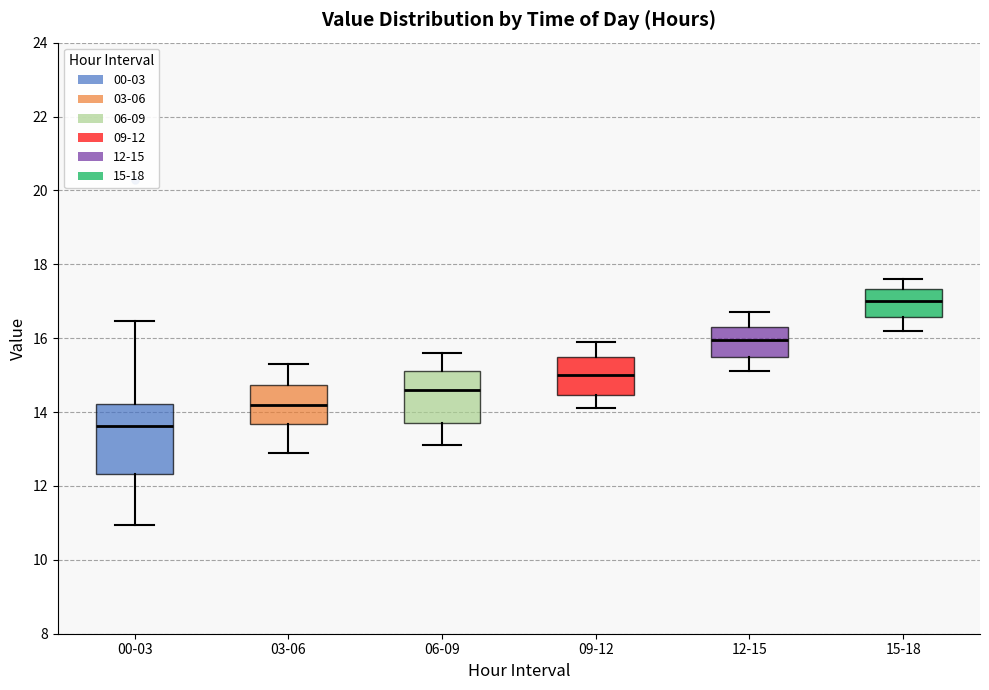

Where does the median line of the box for 03-06 sit on the y-axis? The values are not printed on the chart, so give them approximately, as read against the axis.

14.2